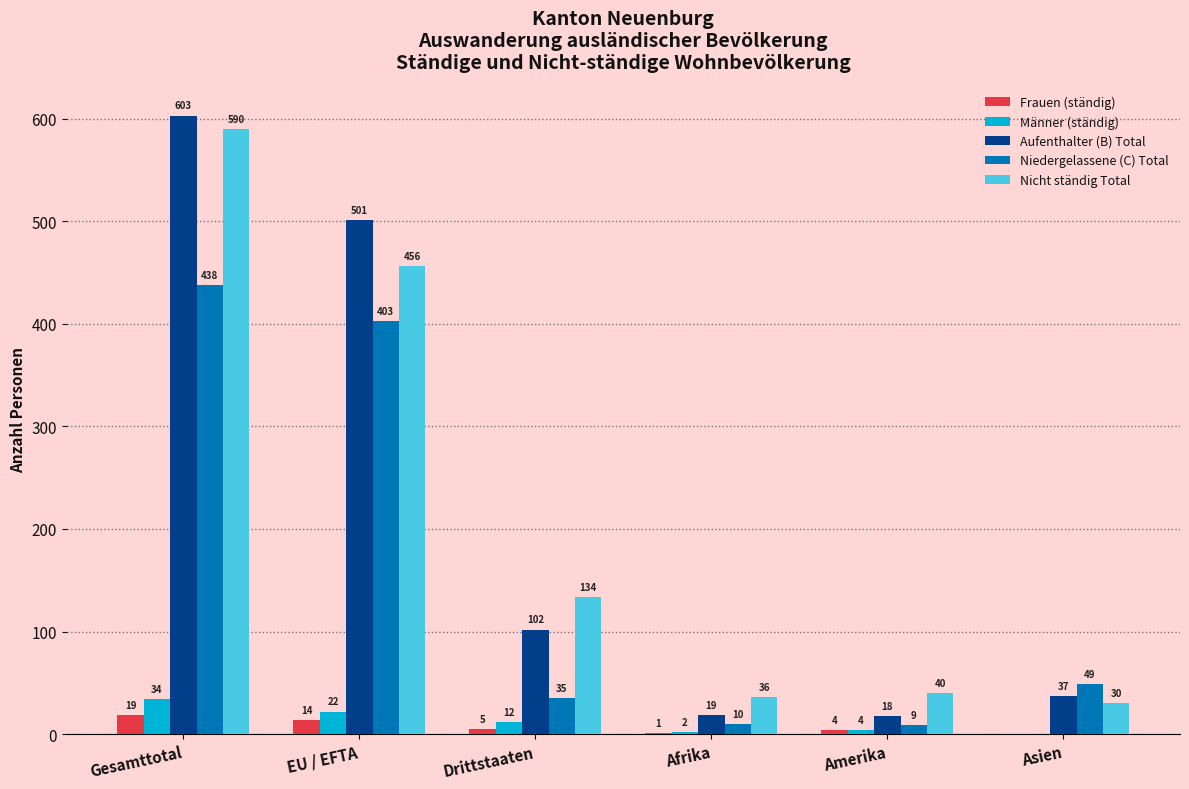

Reading right to left, extract all data points from this chart.

Frauen (ständig): 0	4	1	5	14	19
Männer (ständig): 0	4	2	12	22	34
Aufenthalter (B) Total: 37	18	19	102	501	603
Niedergelassene (C) Total: 49	9	10	35	403	438
Nicht ständig Total: 30	40	36	134	456	590